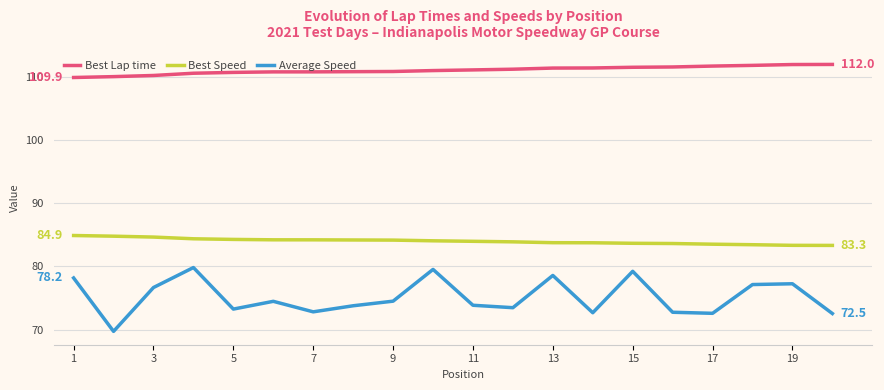

How many series are shown in this chart?

3